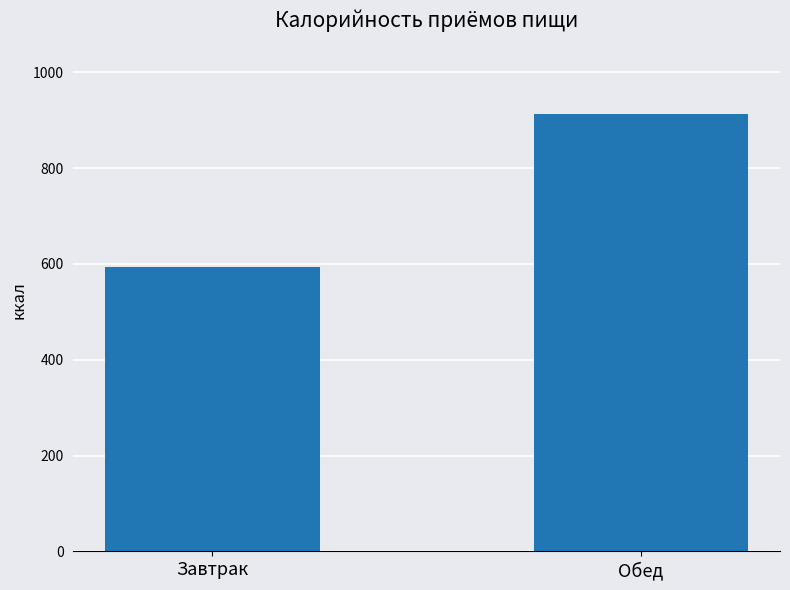

The value at Обед is 1403. True or false?

False